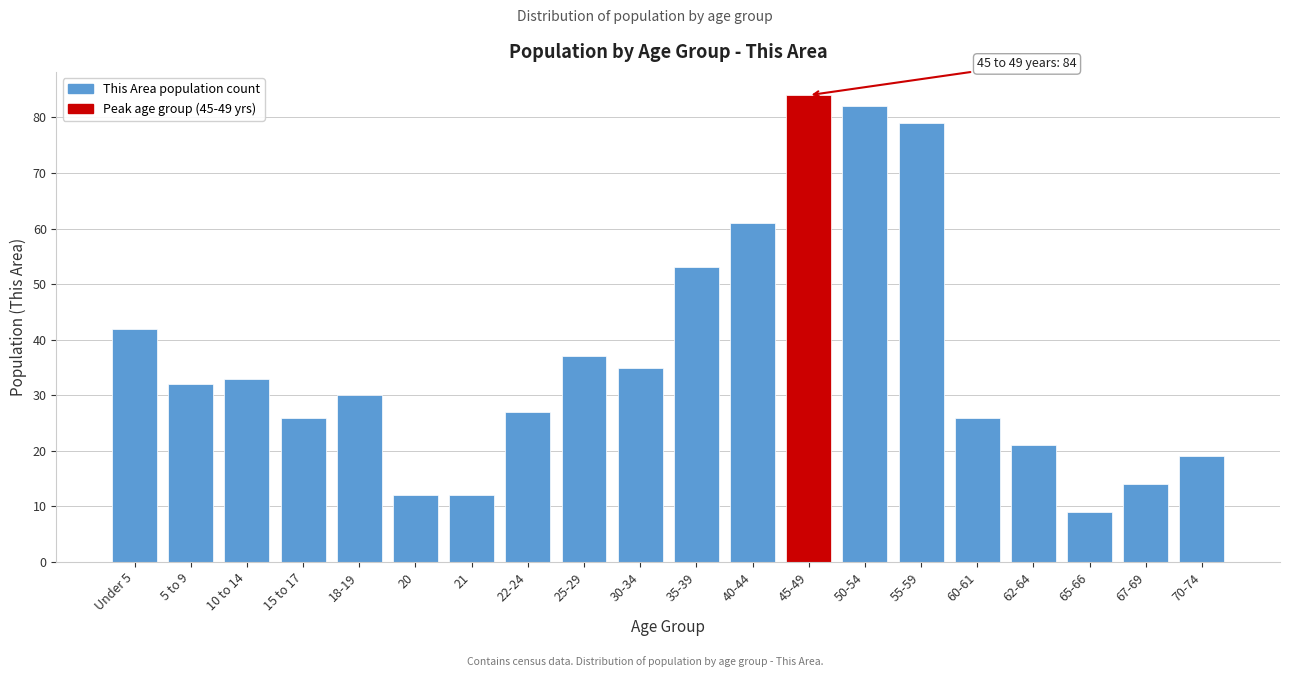

Reading left to right, transcribe all the data shown in this chart.

Under 5=42	5 to 9=32	10 to 14=33	15 to 17=26	18-19=30	20=12	21=12	22-24=27	25-29=37	30-34=35	35-39=53	40-44=61	45-49=84	50-54=82	55-59=79	60-61=26	62-64=21	65-66=9	67-69=14	70-74=19